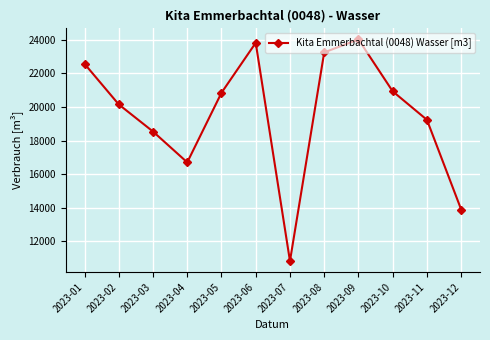

What is the change in value from 2023-02 to 2023-06?

+3672